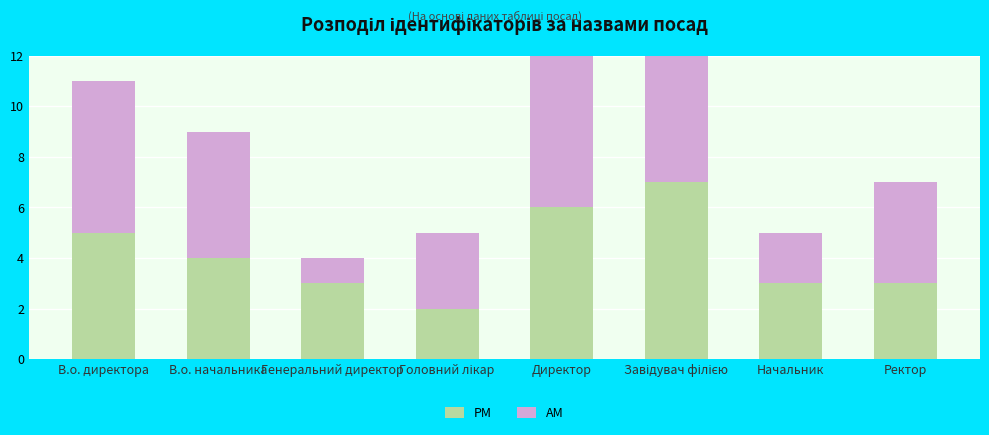

Which category has the lowest value across all series?

Генеральний директор